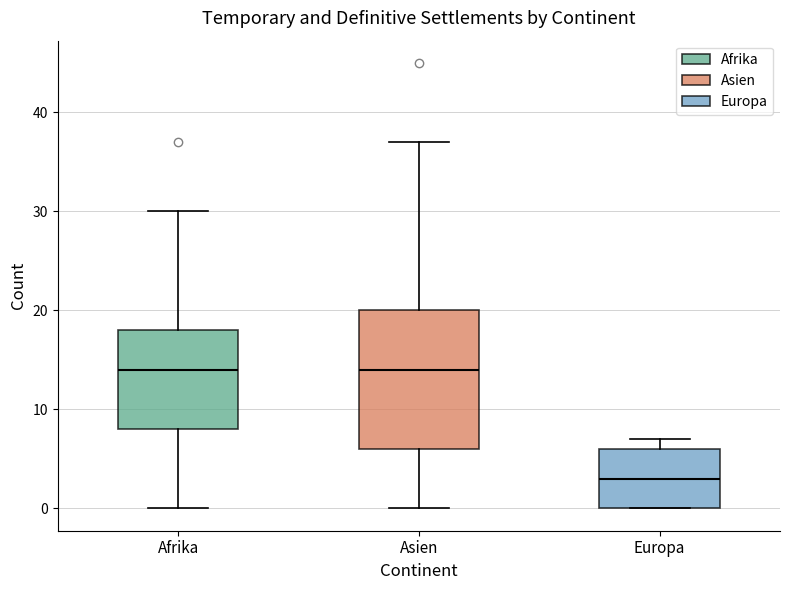

Where does the median line of the box for Europa sit on the y-axis? The values are not printed on the chart, so give them approximately, as read against the axis.

3